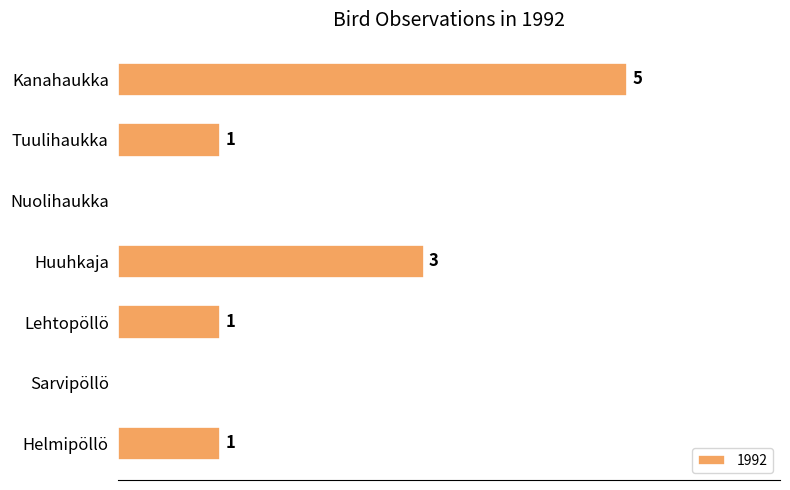

Between Nuolihaukka and Kanahaukka, which is larger?

Kanahaukka